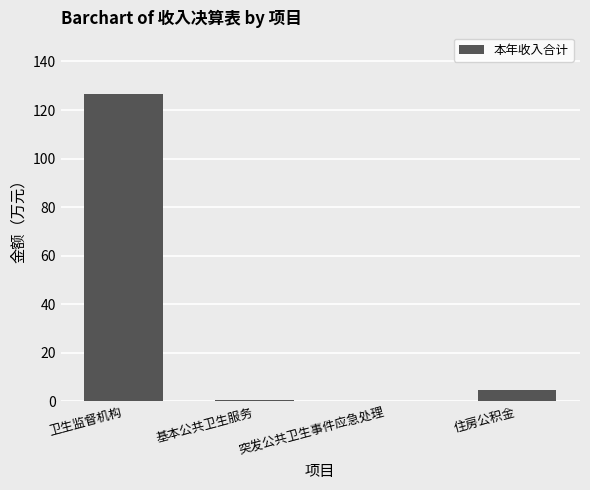

What value does the data have at 住房公积金?

4.5